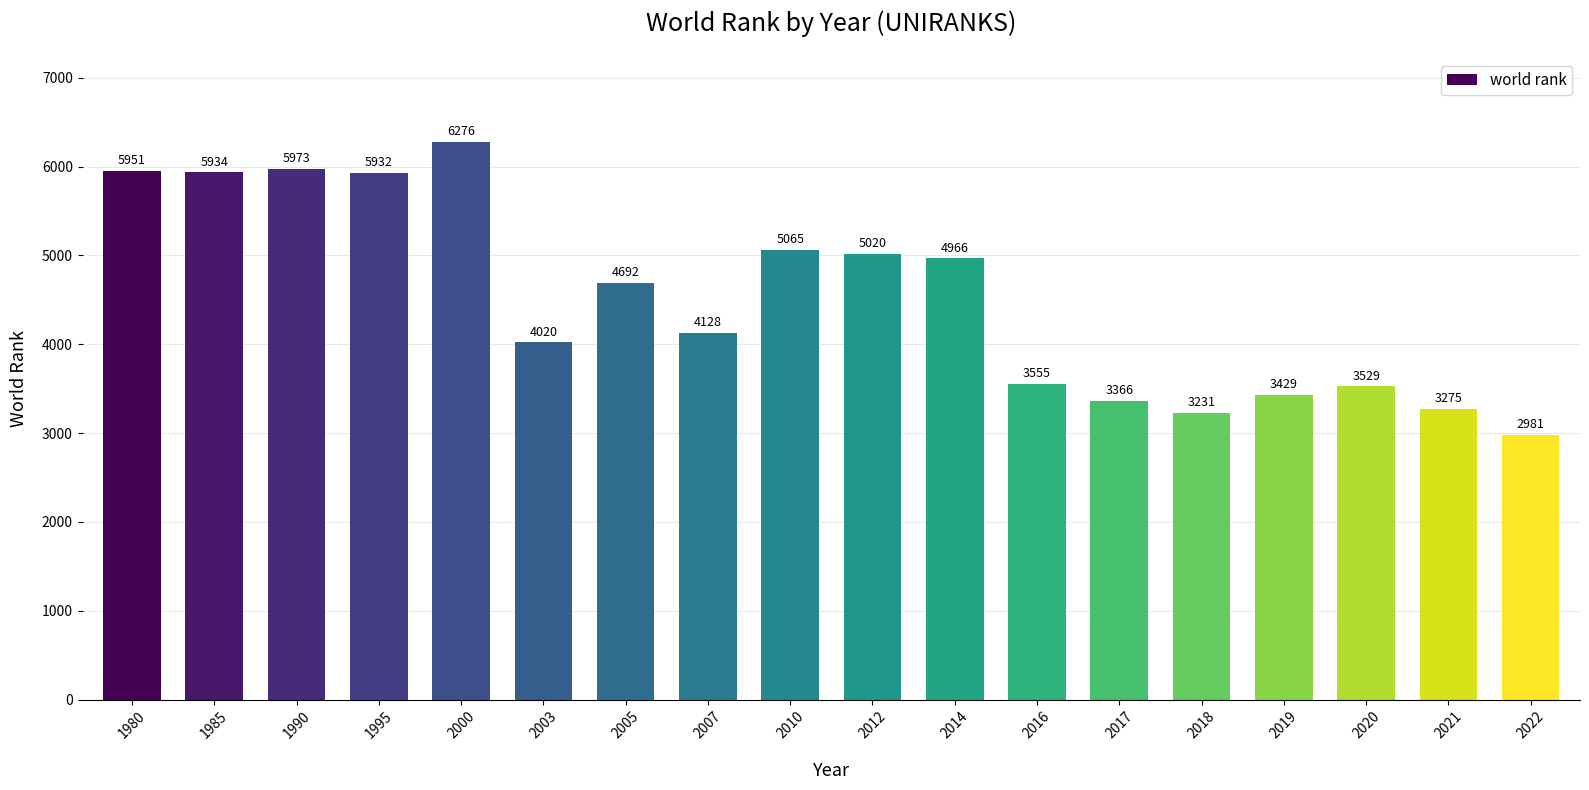

The value at 1985 is 9244. True or false?

False